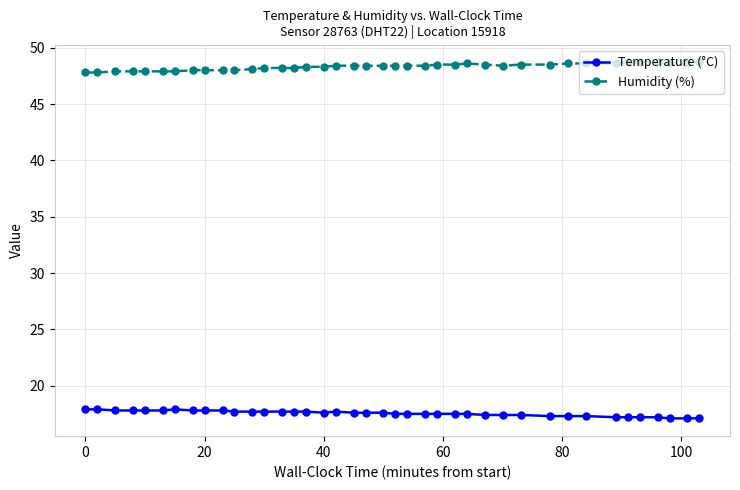

What is the value of the Temperature (°C) point at the 22nd from the left?

17.5